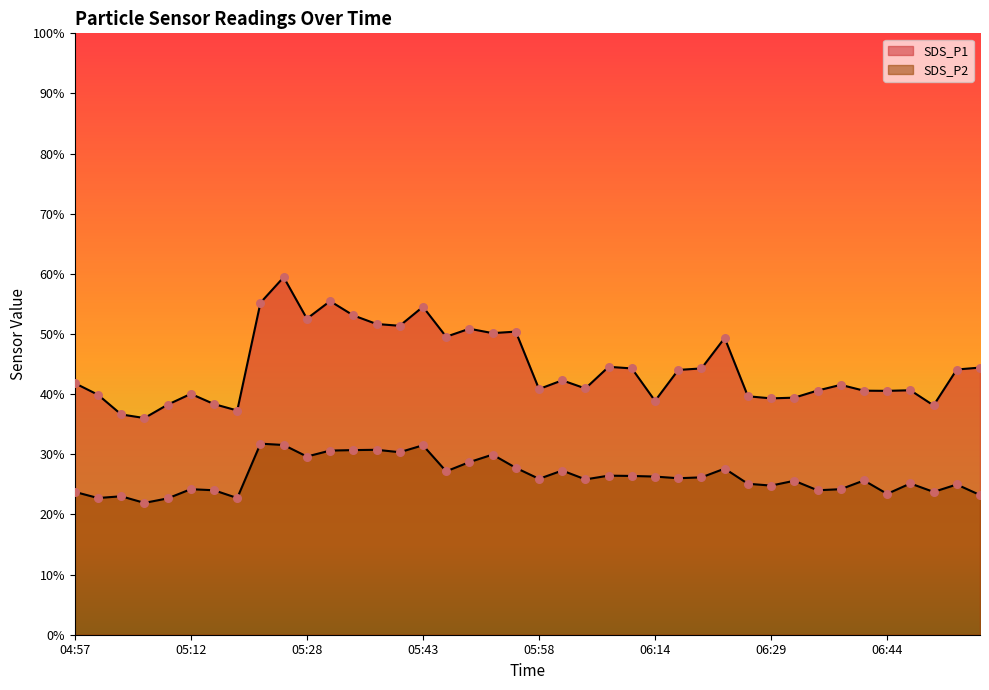

Which series has the largest Y range (max minus min)?

SDS_P1